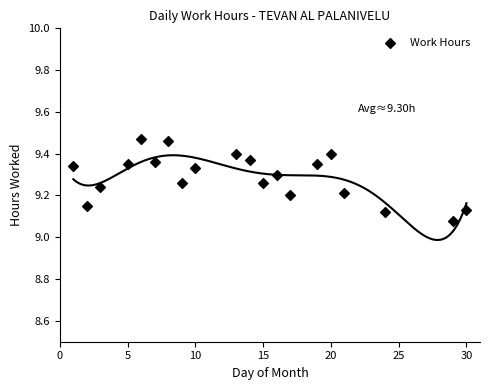

What is the range of X values (max minus min)?

29.0